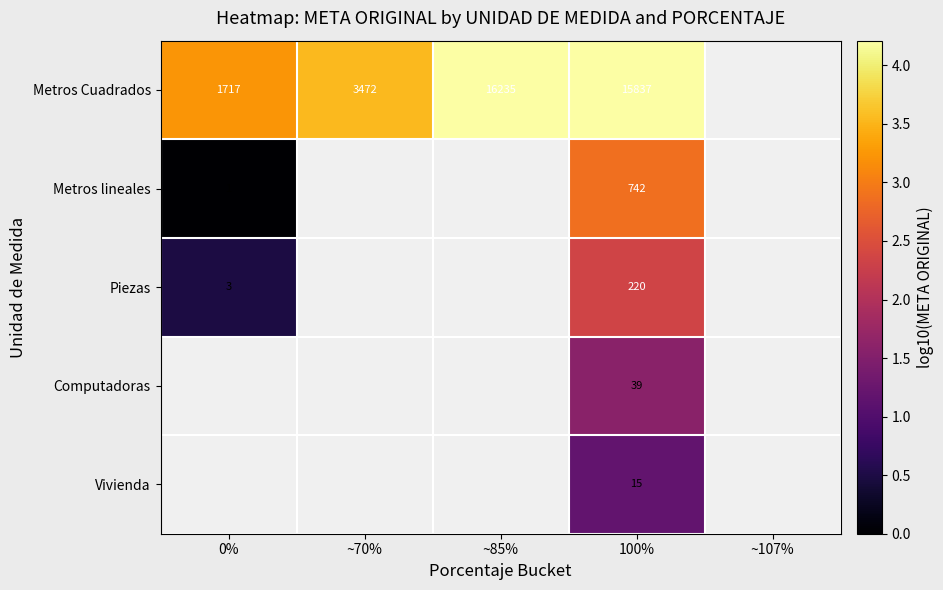

At 100%, list the series in order from largest to smallest.

Metros Cuadrados, Metros lineales, Piezas, Computadoras, Vivienda